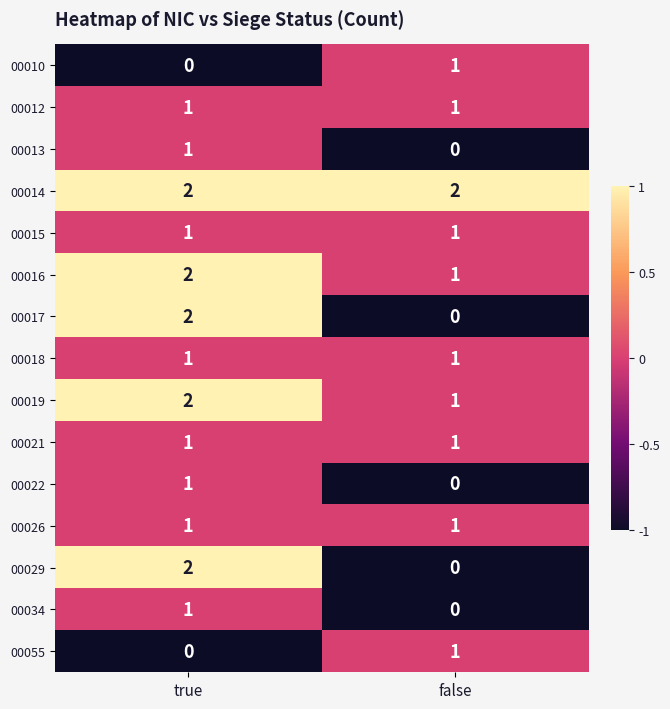

List the labels in order of 00022 value, smallest first.

false, true